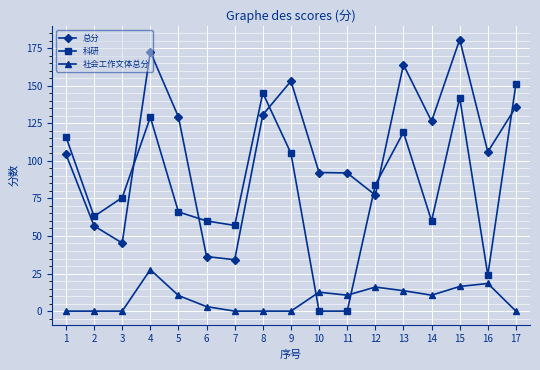

List the series in order of their peak value, highest first.

总分, 科研, 社会工作文体总分